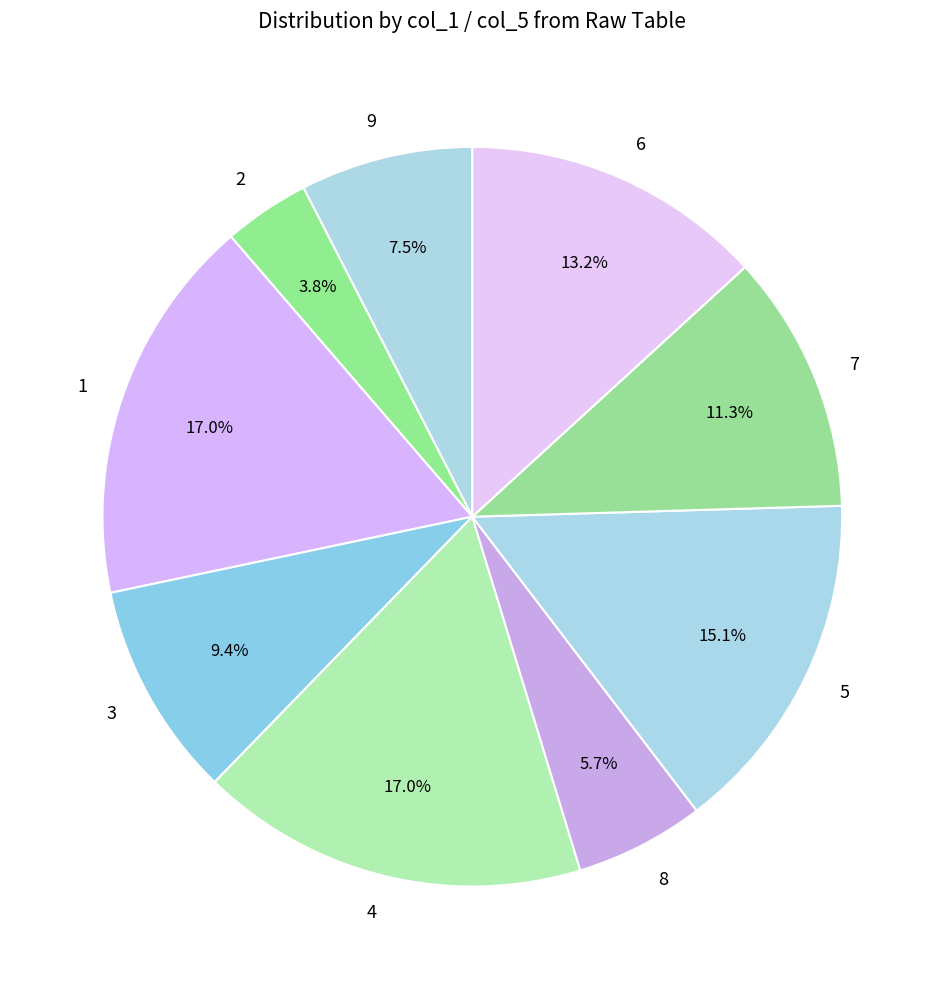

Approximately how many times larger is the value at 6 compared to 3?

1.4